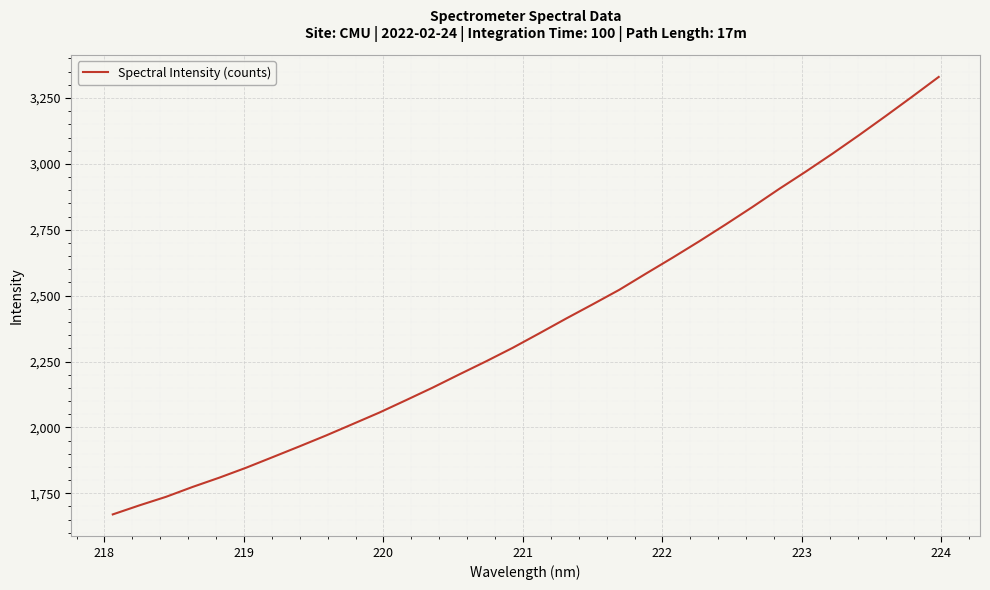

Does the chart display data point markers on the line(s)?

No